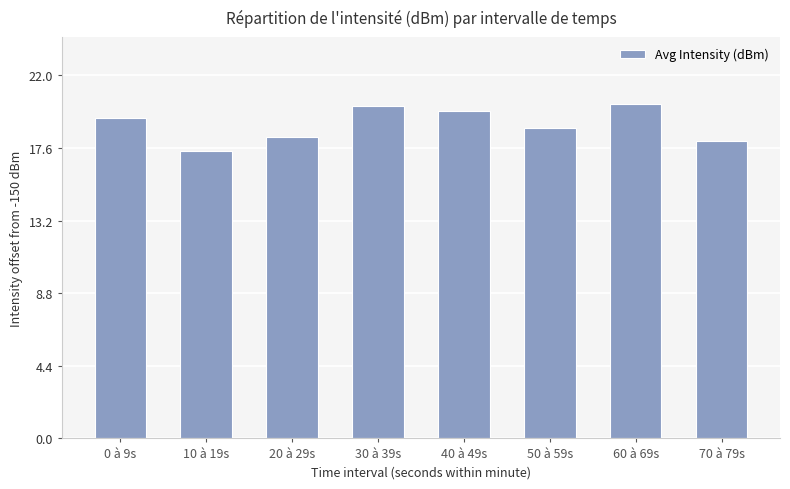

What is the smallest value displayed?

17.4